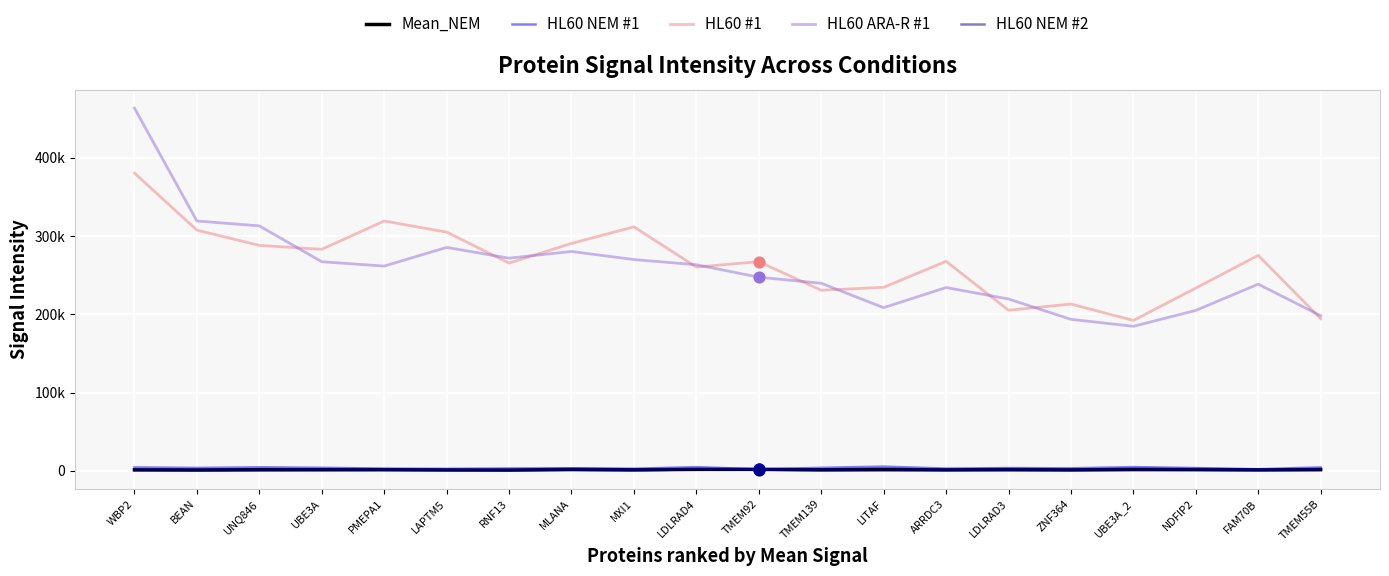

Which series has the largest total across all categories?

HL60 #1